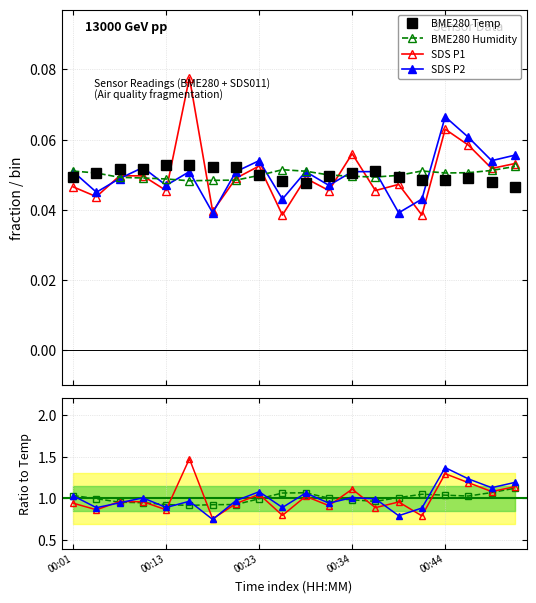

Count the number of data series in this chart.

4